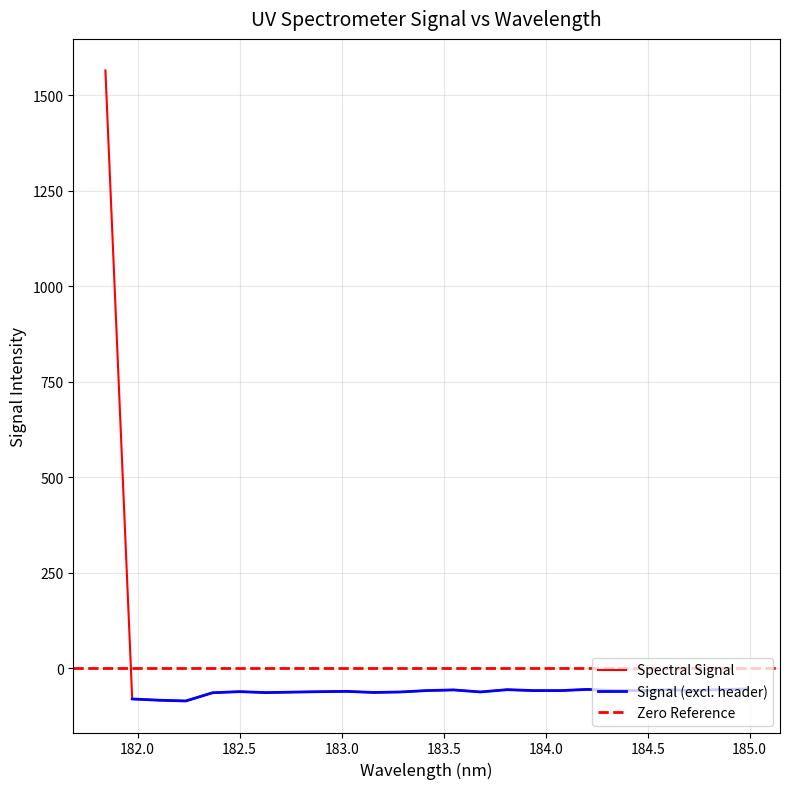

What is the change in value from 183.5 to 185.0?

+1.6